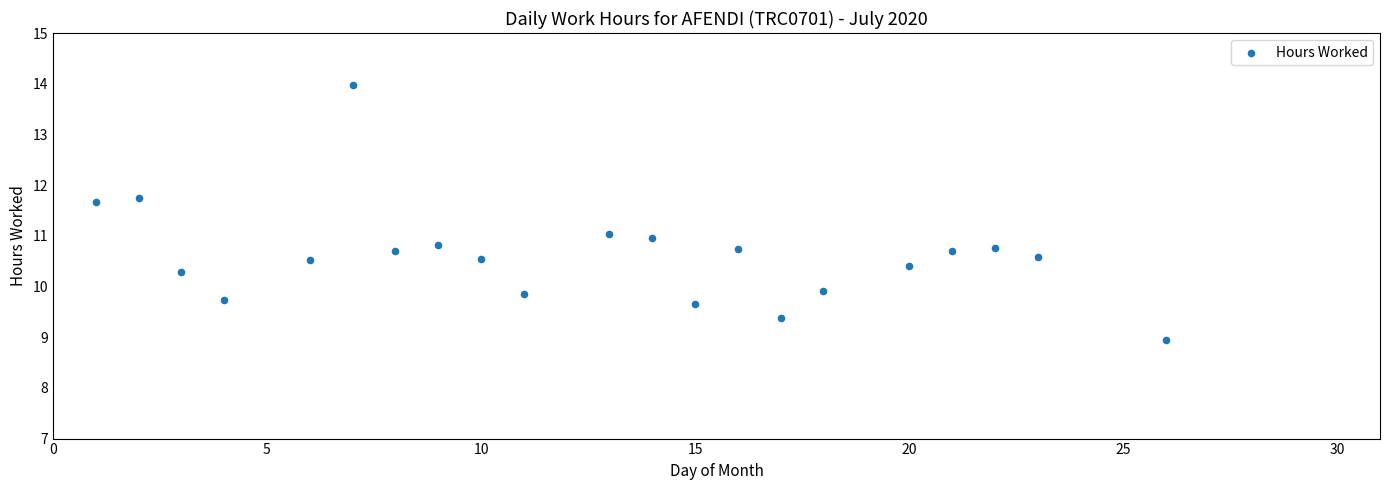

What is the range of Y values (max minus min)?

5.0